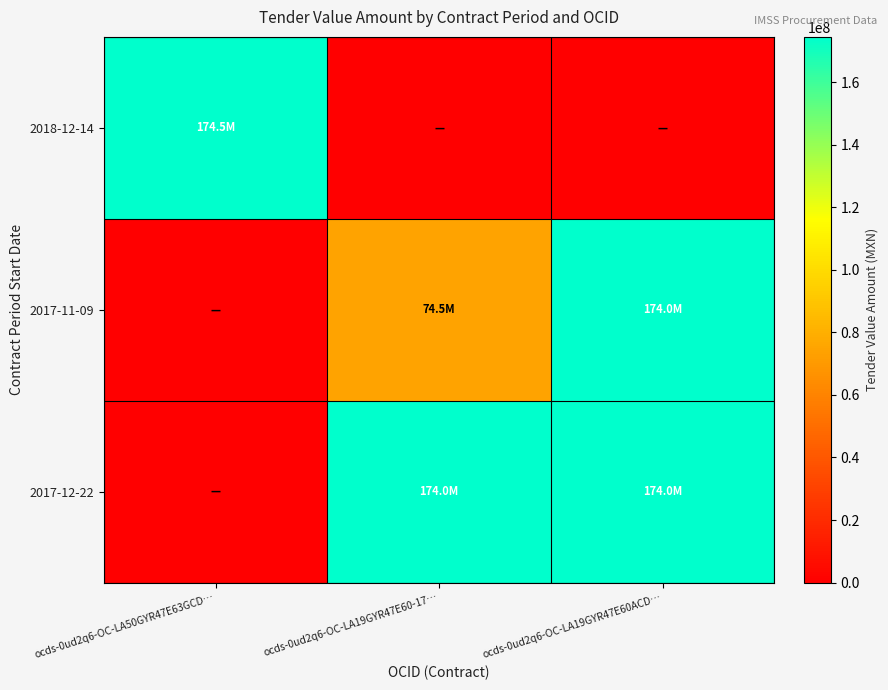

How many data points does each series have?

3